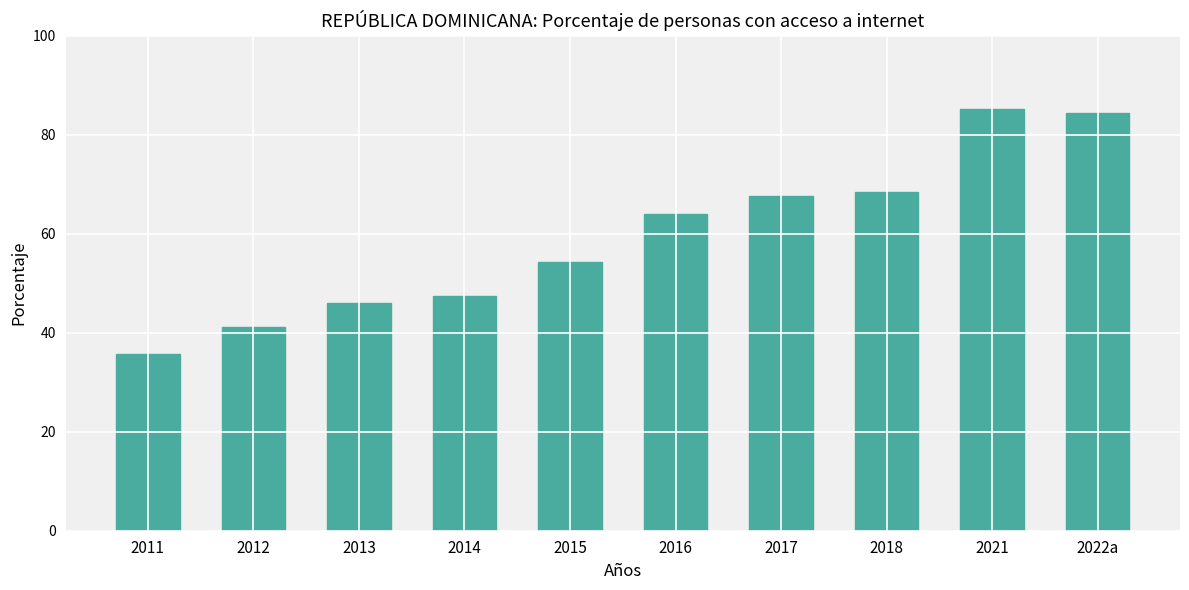

The value at 2016 is 42.9. True or false?

False